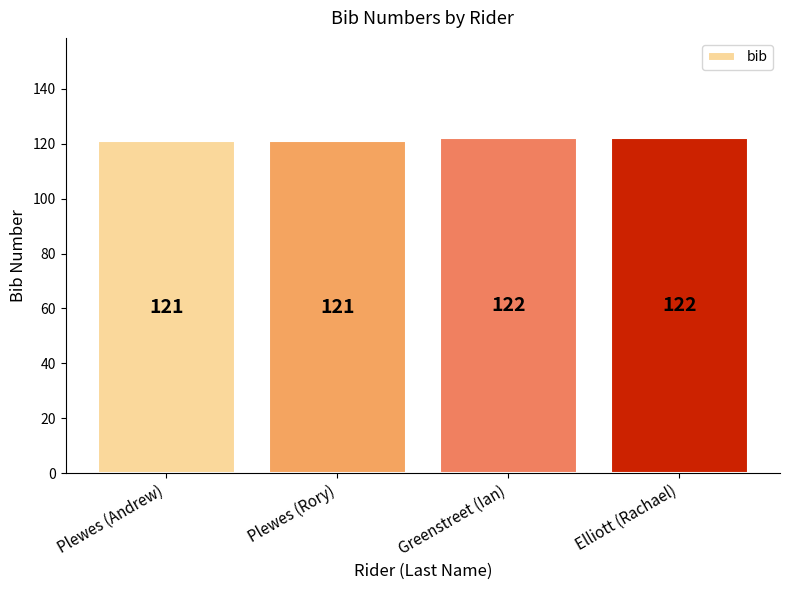

What value does the data have at Greenstreet (Ian)?

122